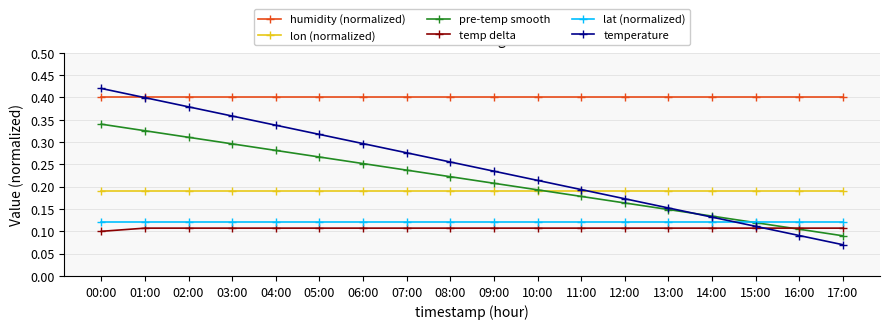

What is the total value across all series at 12:00?

1.2